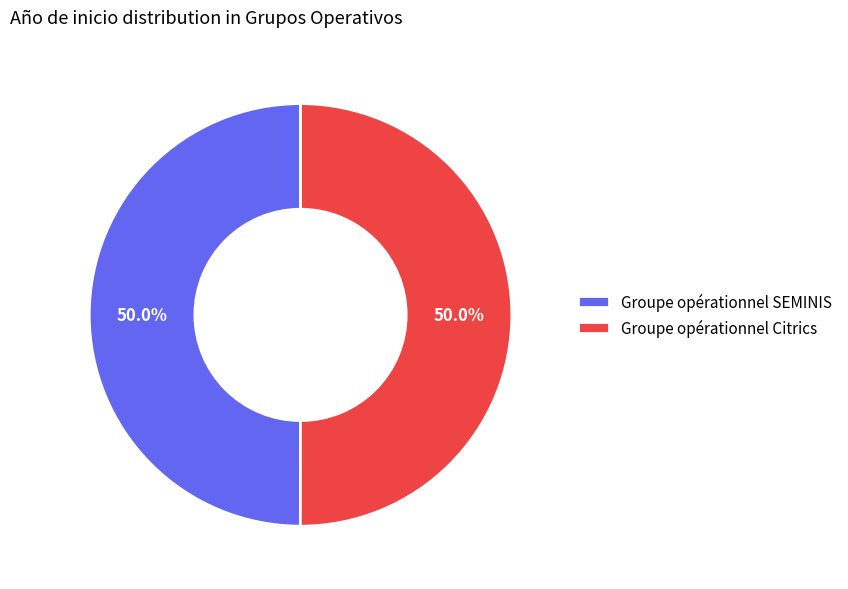

What percentage is NOT represented by Groupe opérationnel SEMINIS?

50.0%